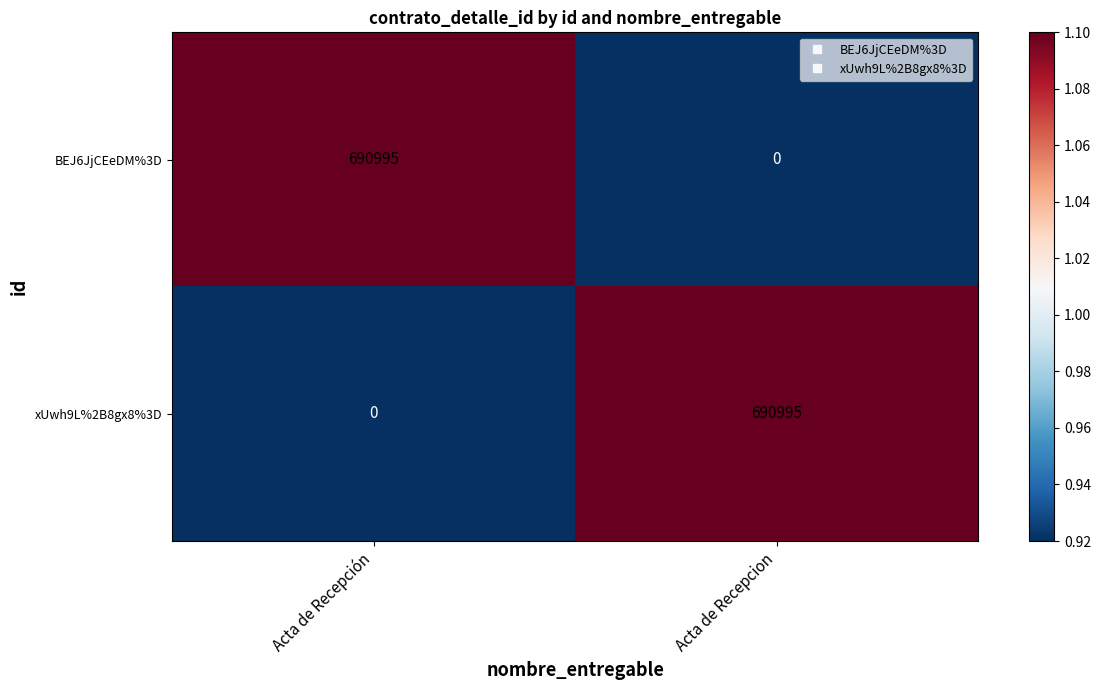

At Acta de Recepción, list the series in order from largest to smallest.

BEJ6JjCEeDM%3D, xUwh9L%2B8gx8%3D